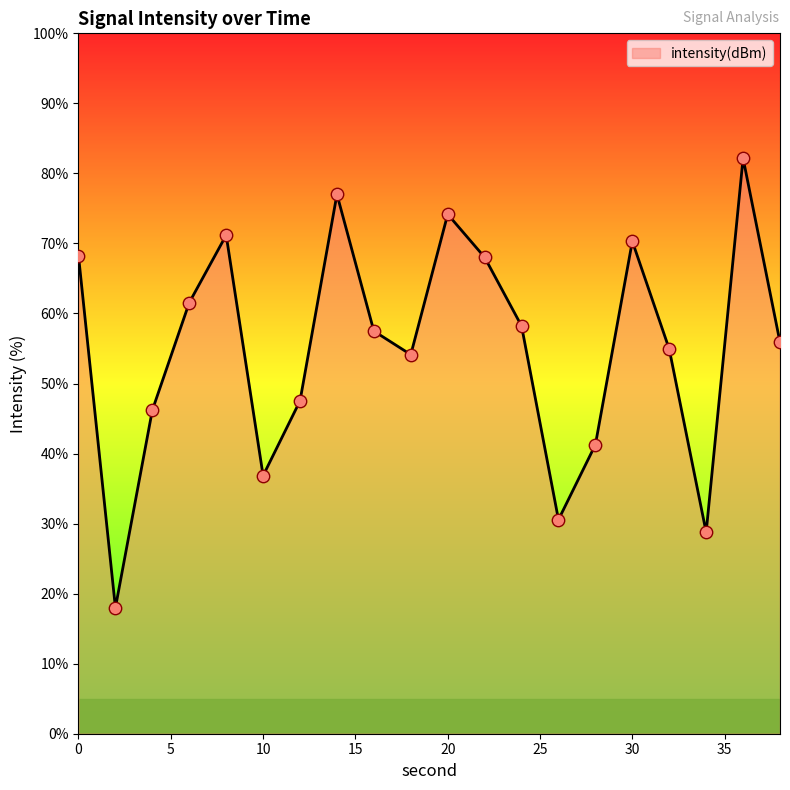

What is the maximum value shown in the chart?

82.2